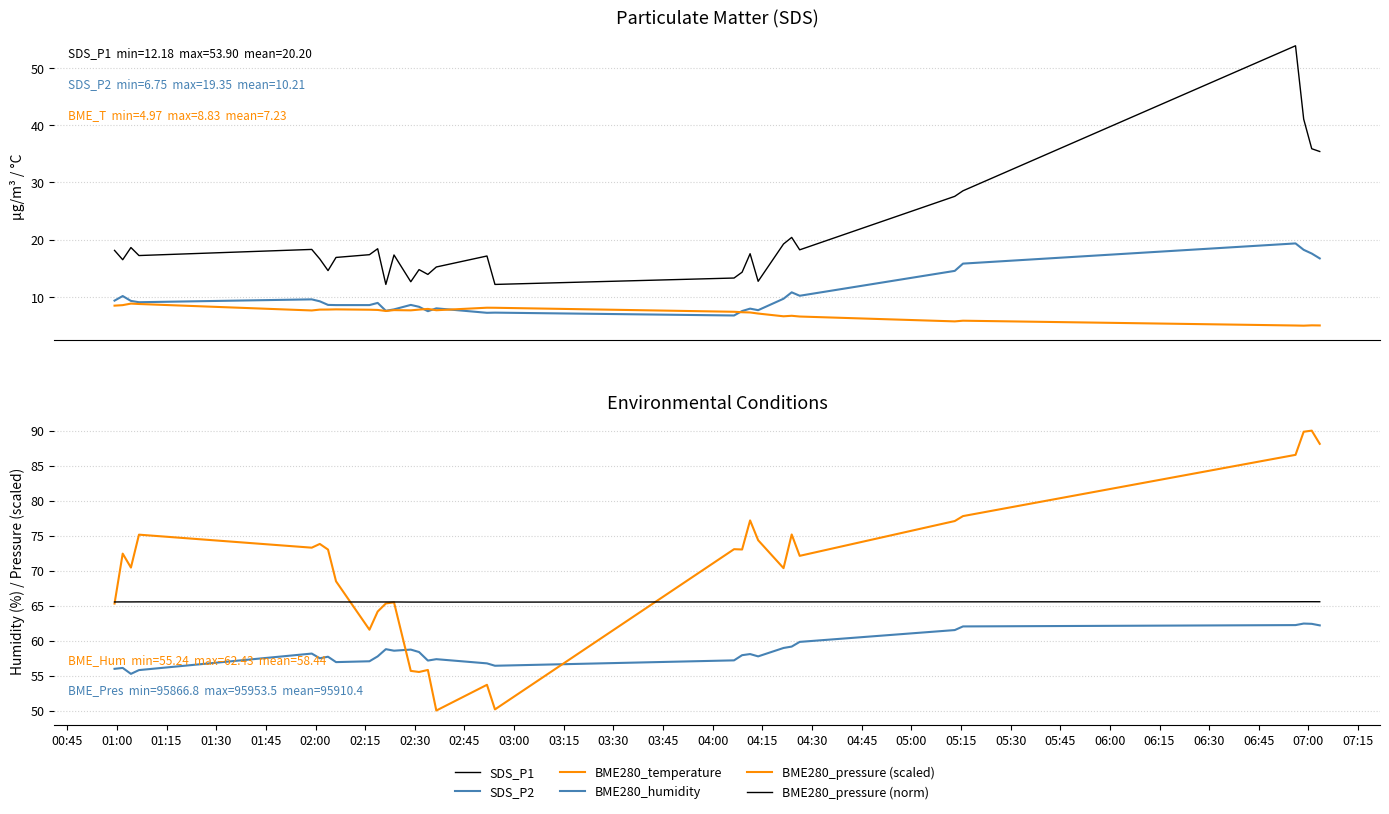

True or false: SDS_P2 has more than 0 points higher than both neighbors.

True